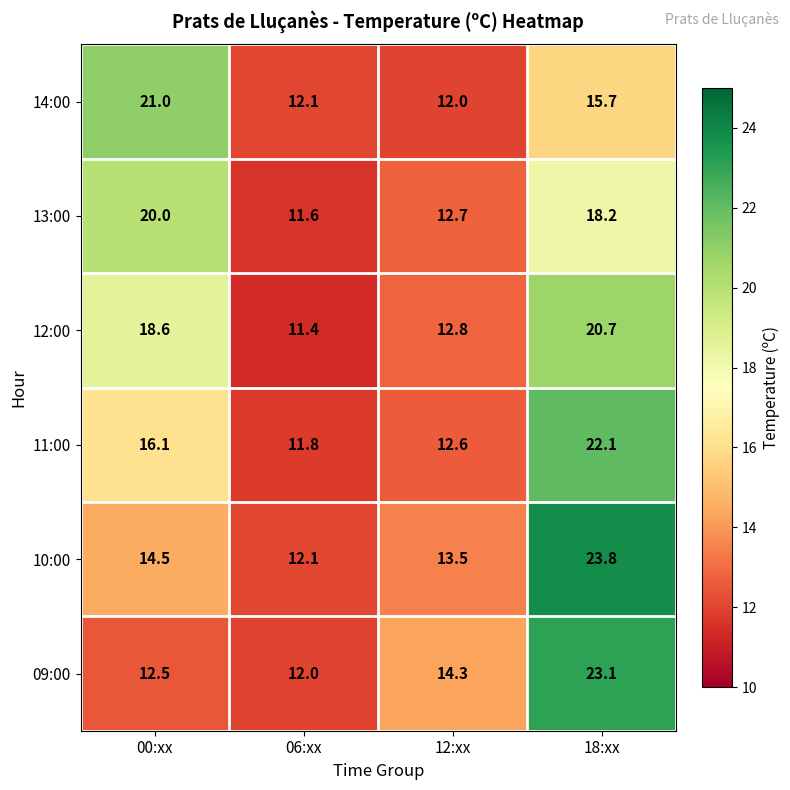

Where does the 10:00 series first go above 14?

00:xx